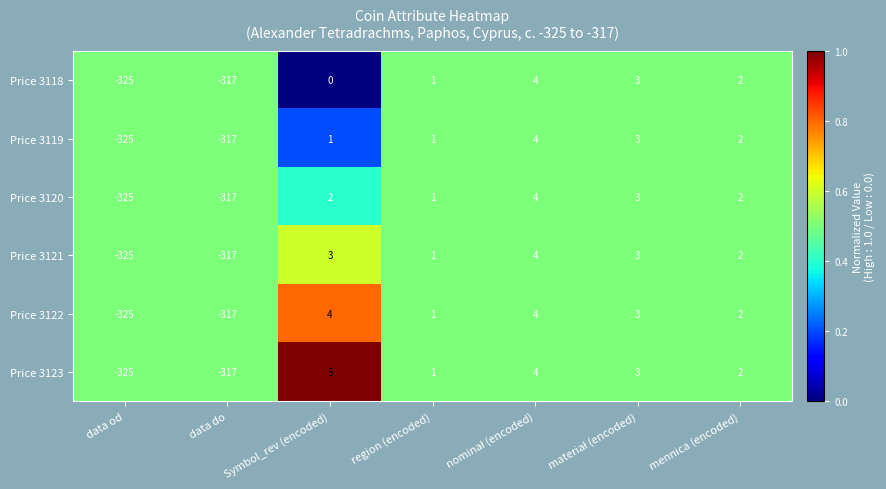

What is the difference between the maximum and minimum values in the Price 3121 series?

329